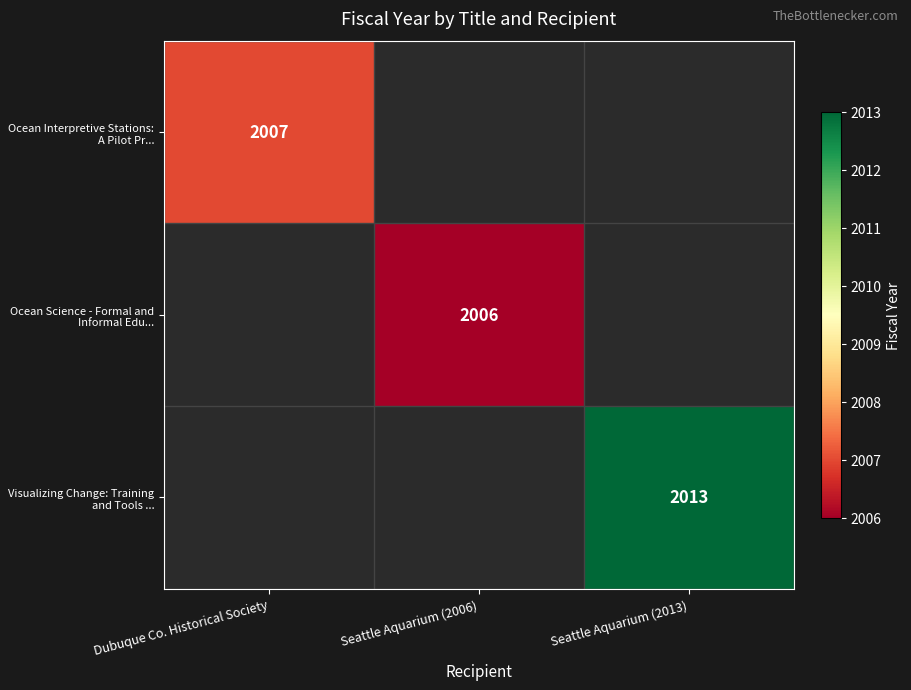

Is the value of Visualizing Change: Training and Tools ... at Seattle Aquarium (2013) greater than the value of Ocean Science - Formal and Informal Edu... at Seattle Aquarium (2006)?

Yes